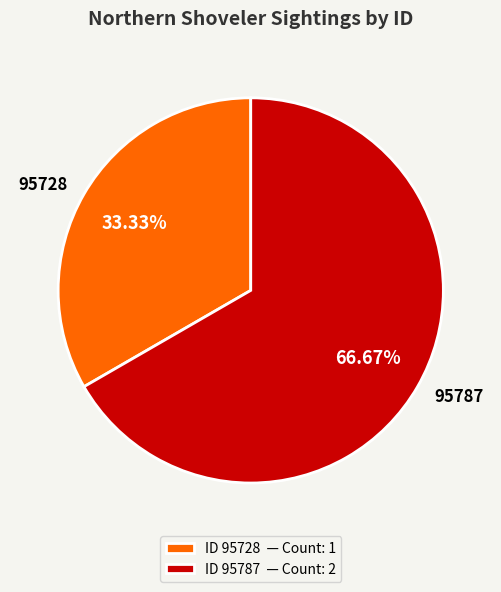

How many slices are in this pie chart?

2